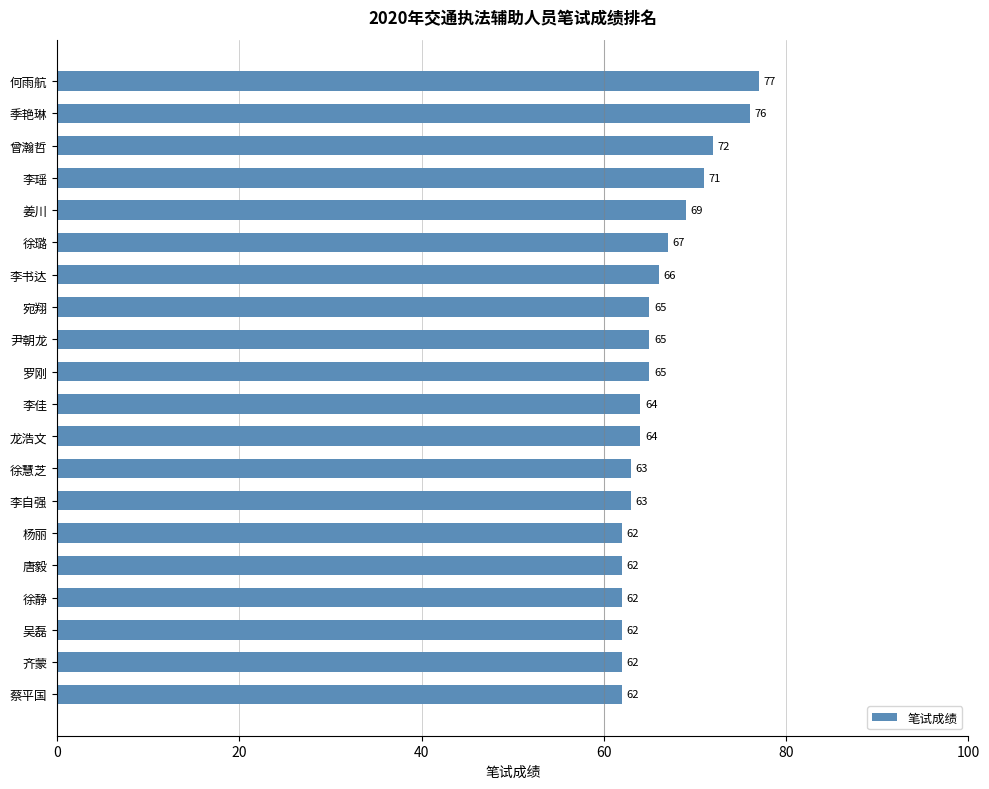

Reading top to bottom, transcribe all the data shown in this chart.

77	76	72	71	69	67	66	65	65	65	64	64	63	63	62	62	62	62	62	62